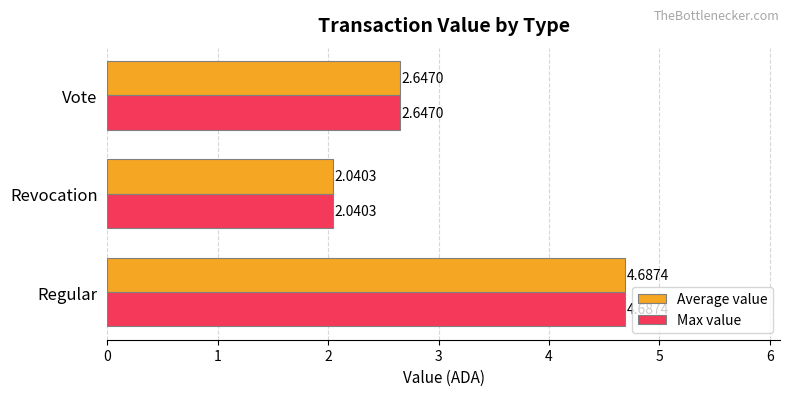

What is the average value of the Max value series?

3.1